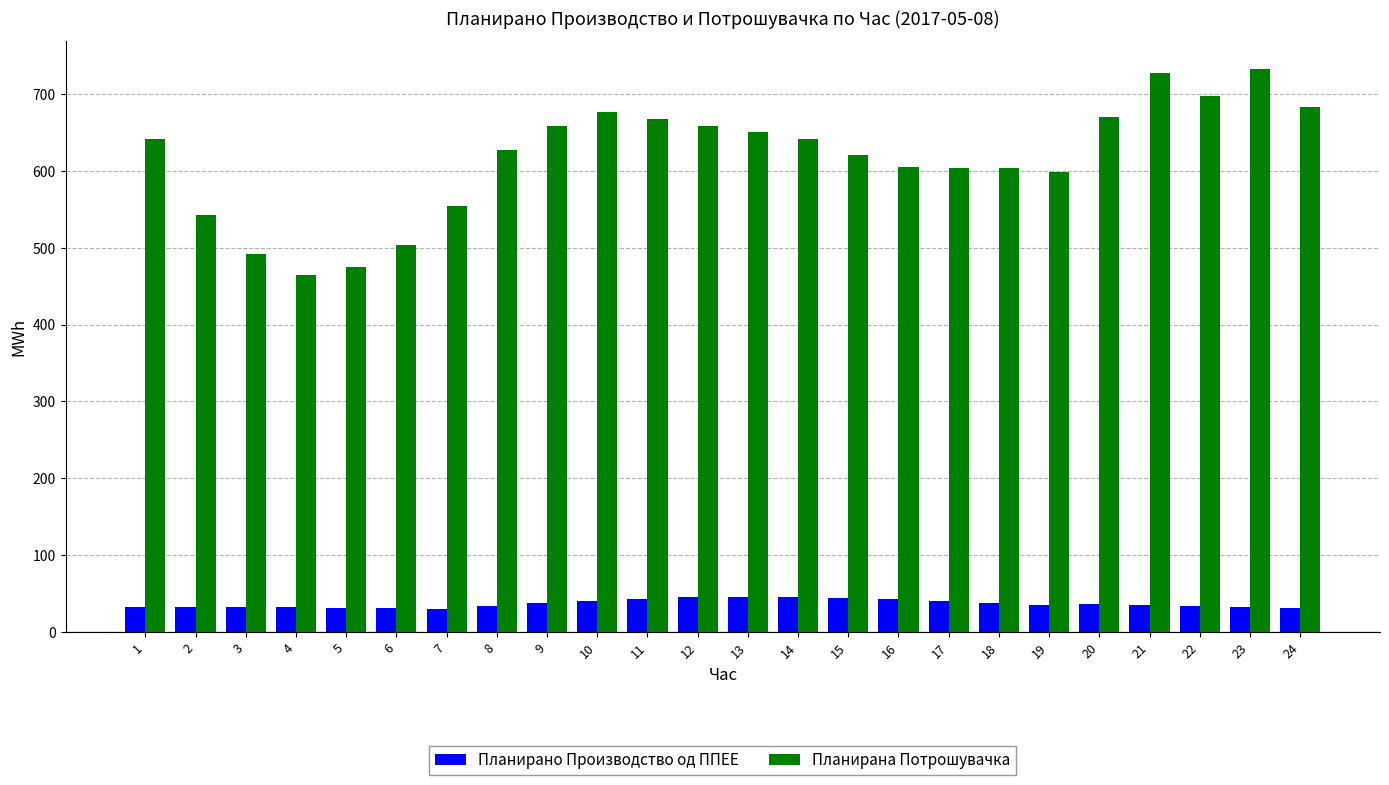

Is it true that Планирана Потрошувачка equals 604.2 at 17?

True